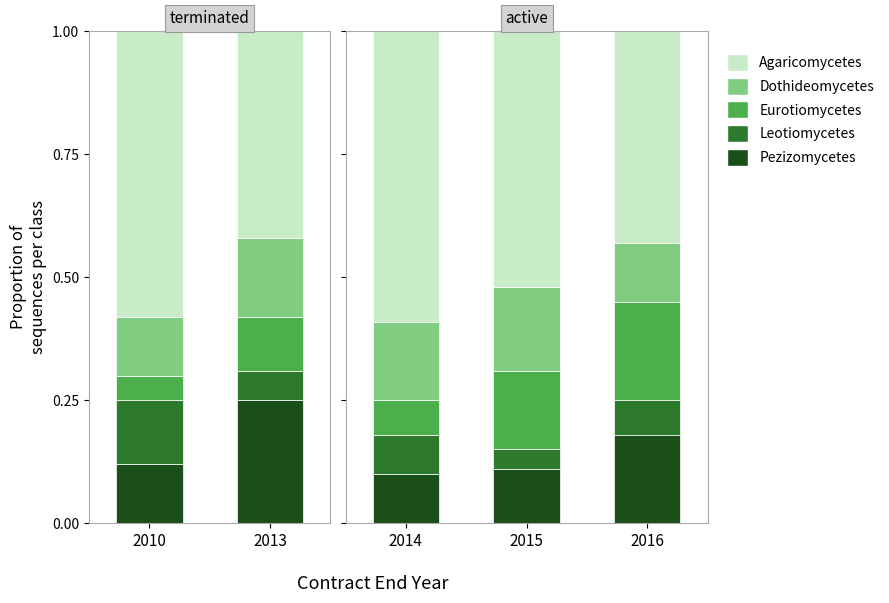

What is the sum of the Eurotiomycetes values at 2014 and 2015?

0.2